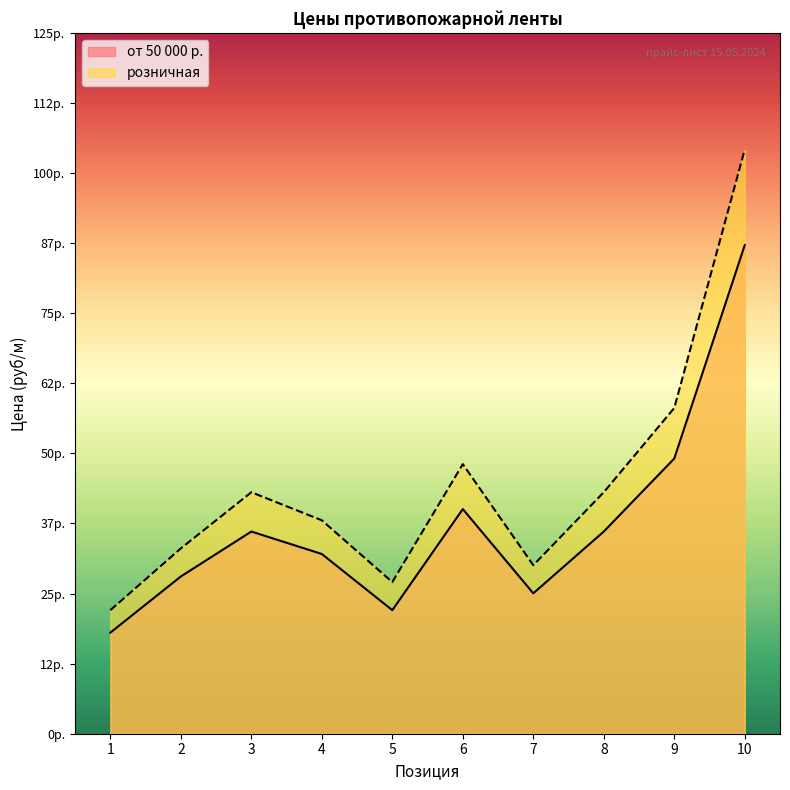

What is the average value of the розничная series?

45